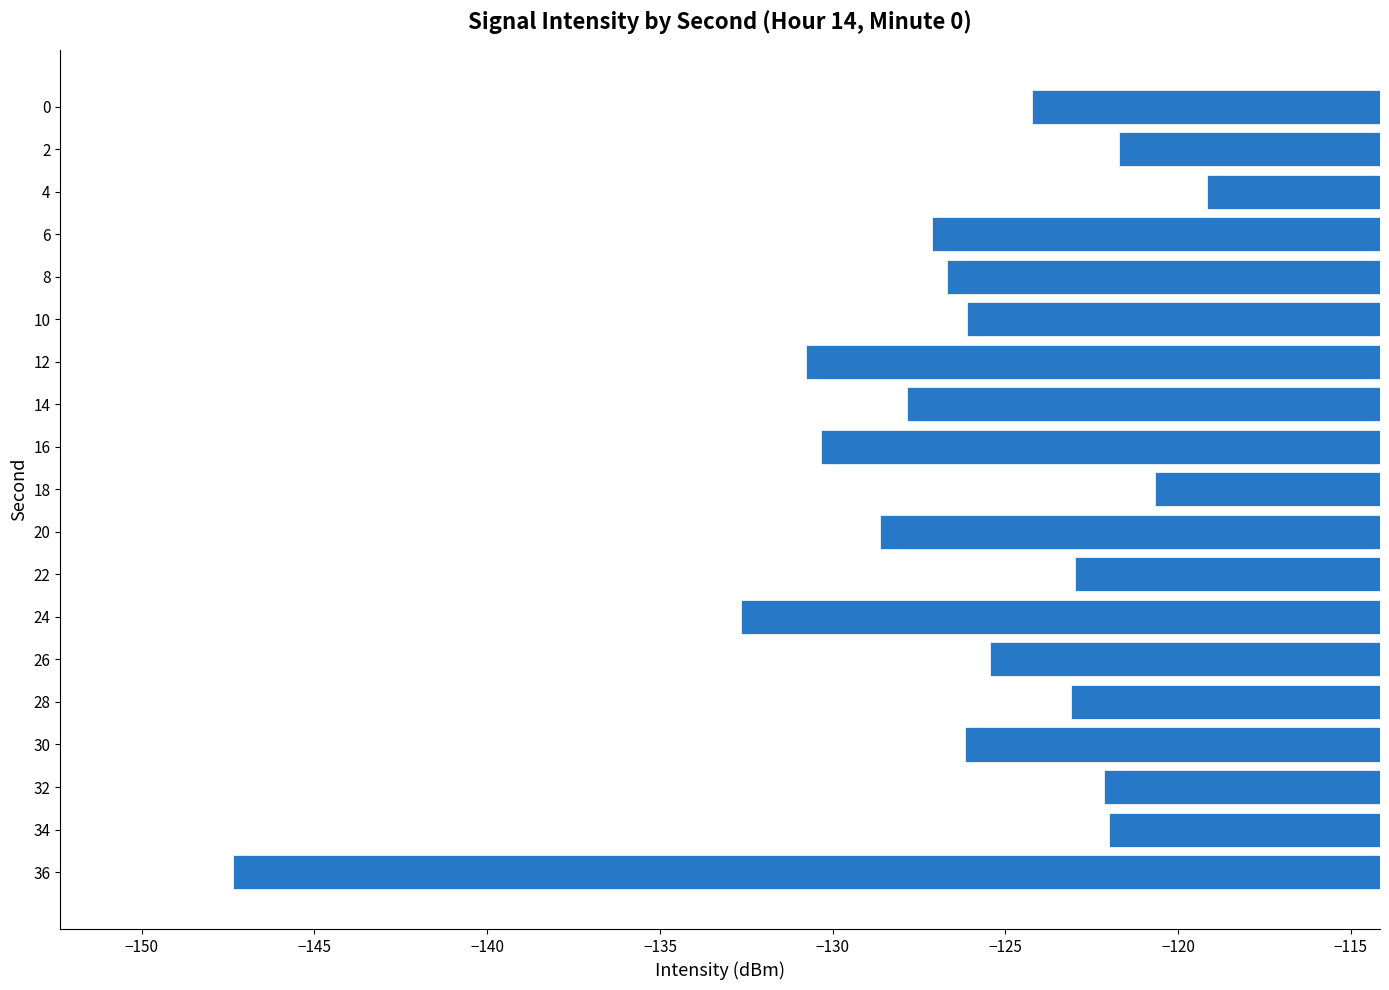

What is the change in value from 8 to 28?

+3.6